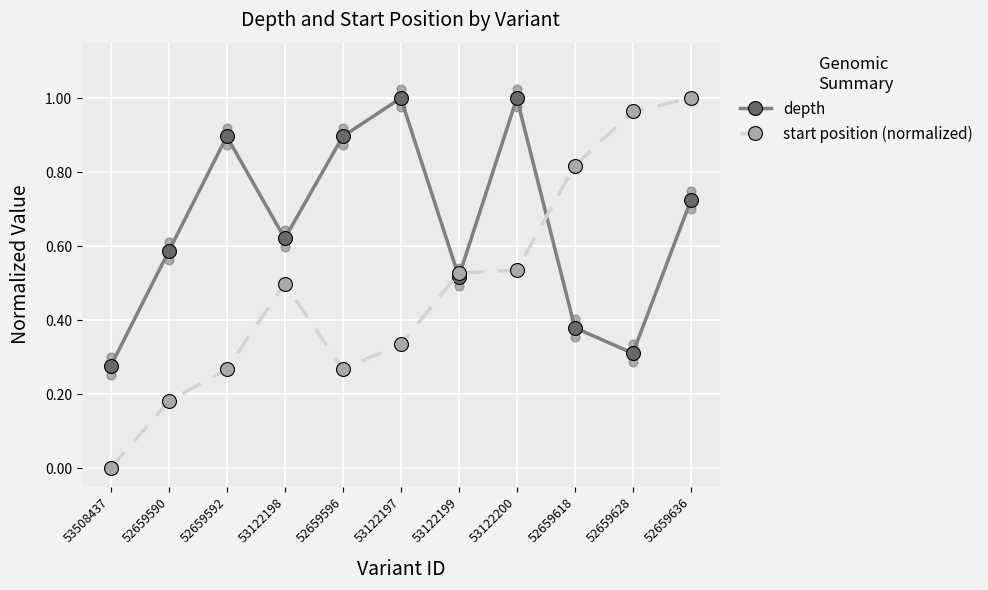

Which series reaches the maximum Y coordinate?

depth